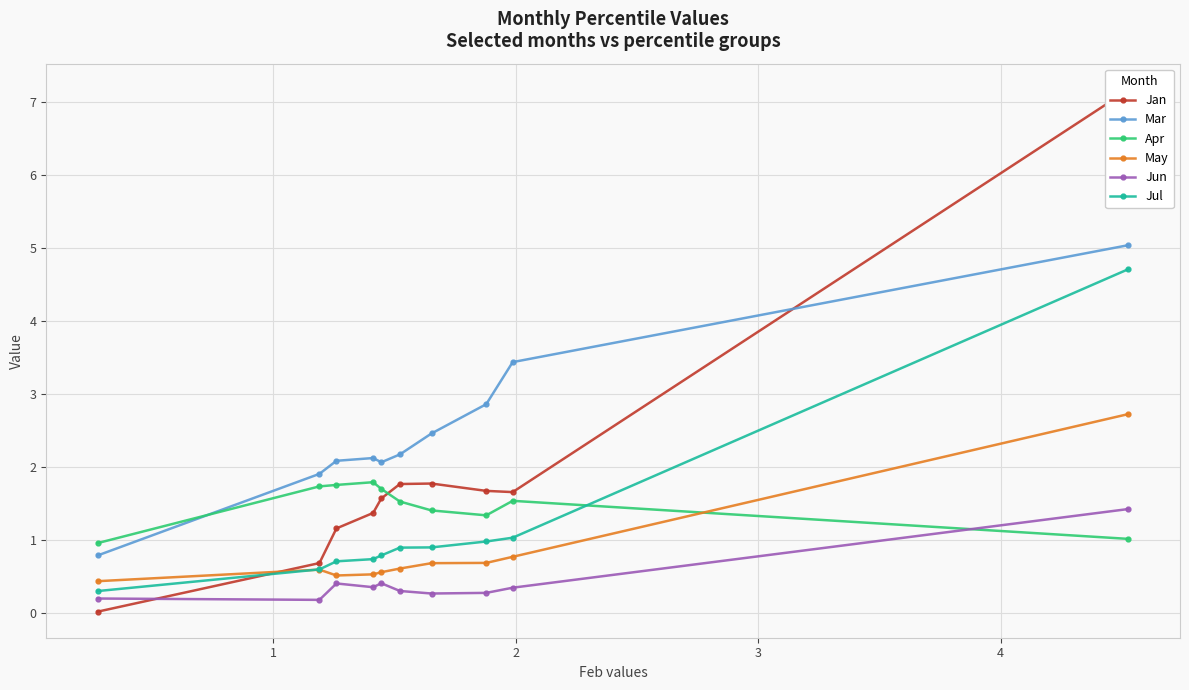

Rank the series by their maximum value, from lowest to highest.

Jun, Apr, May, Jul, Mar, Jan